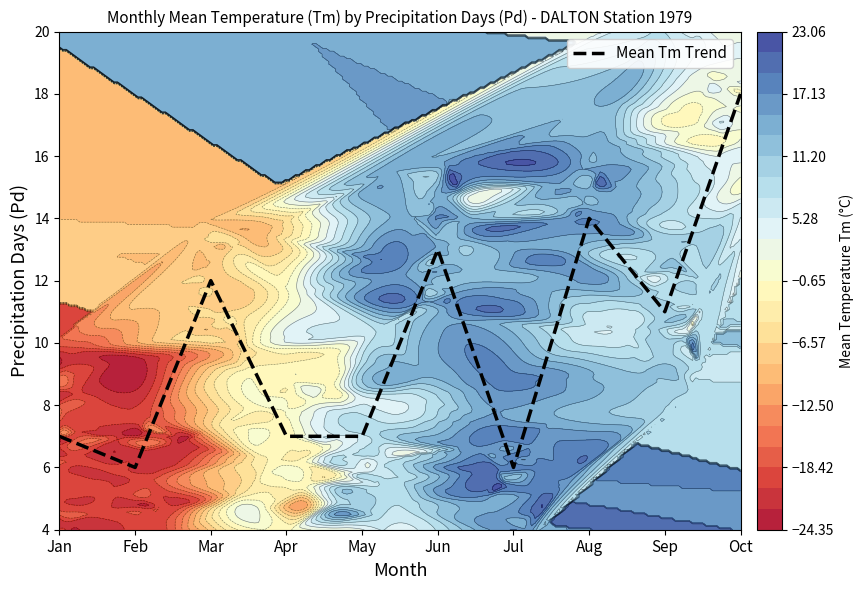

Where does the data first go above 11?

Mar